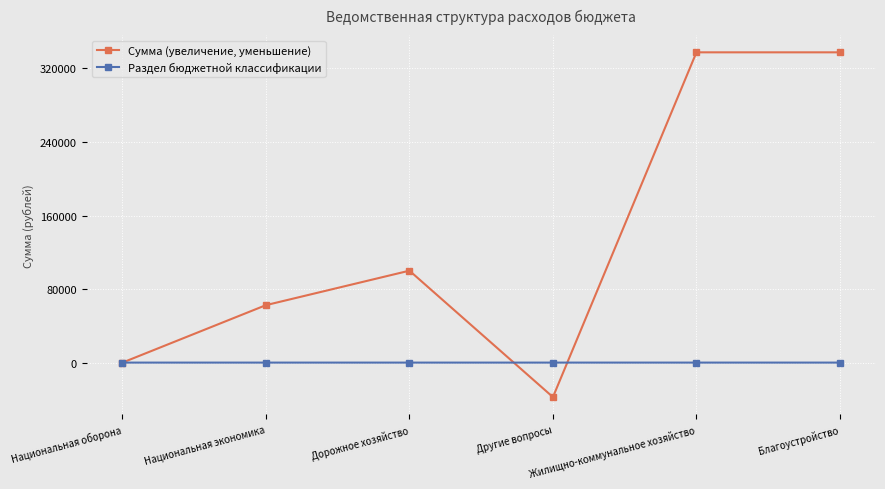

At how many categories does at least one series exceed 51940?

4